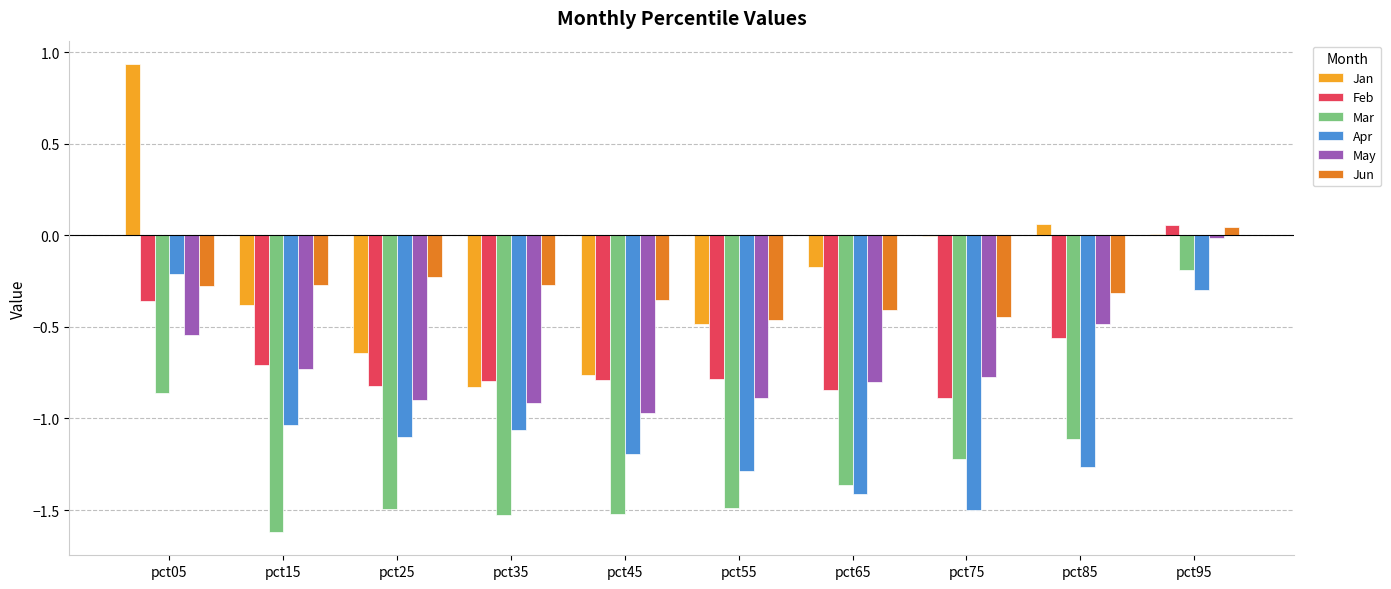

What is the sum of all Jan values?

-2.3